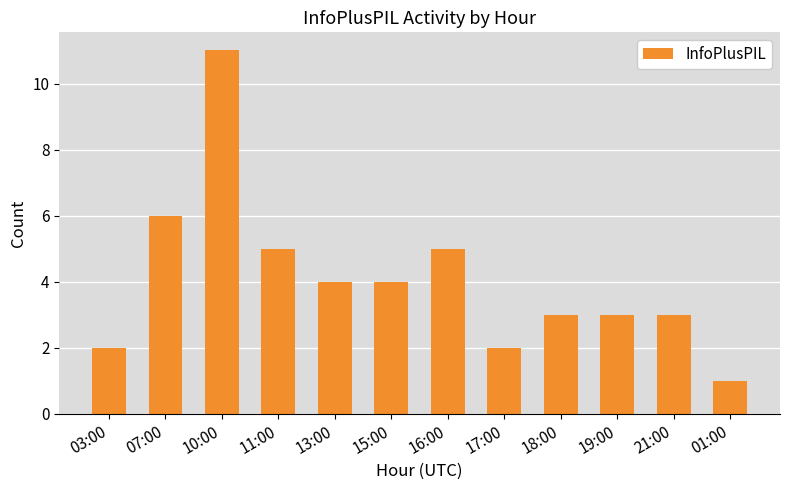

At which category does the chart reach its peak across all series?

10:00